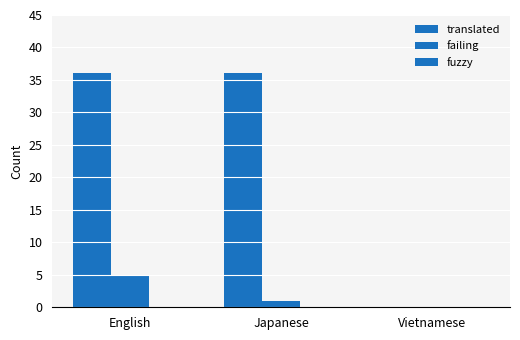

What is the label of the 2nd bar from the left?

Japanese